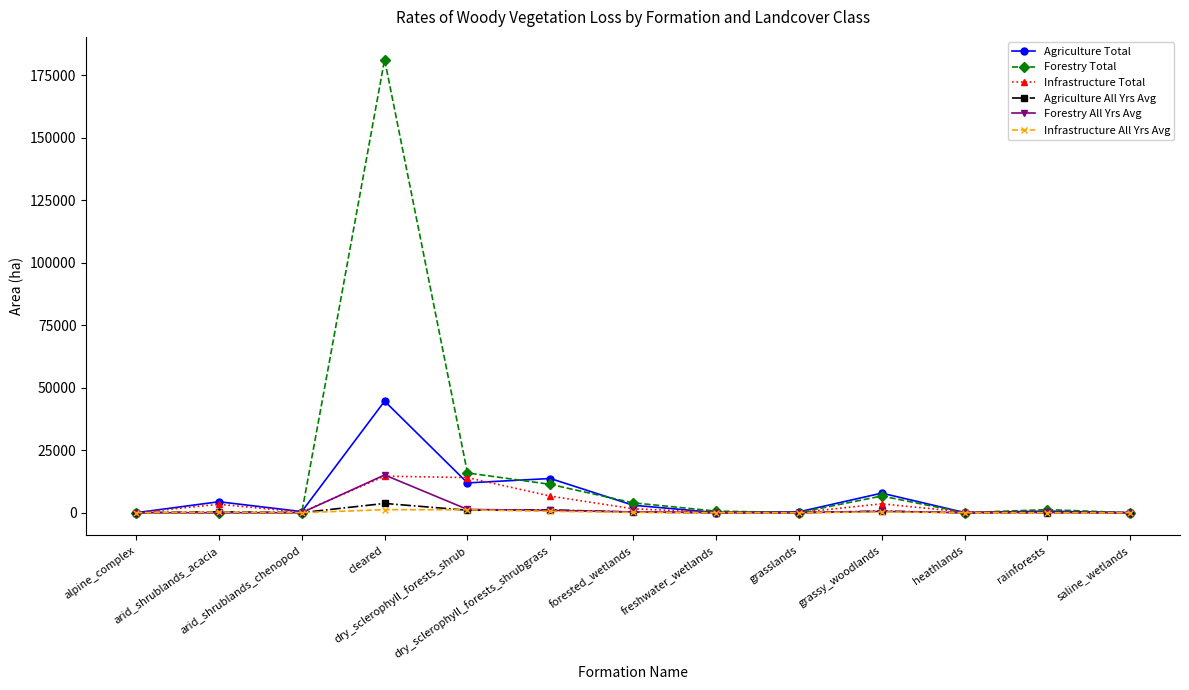

What is the total value across all series at freshwater_wetlands?

966